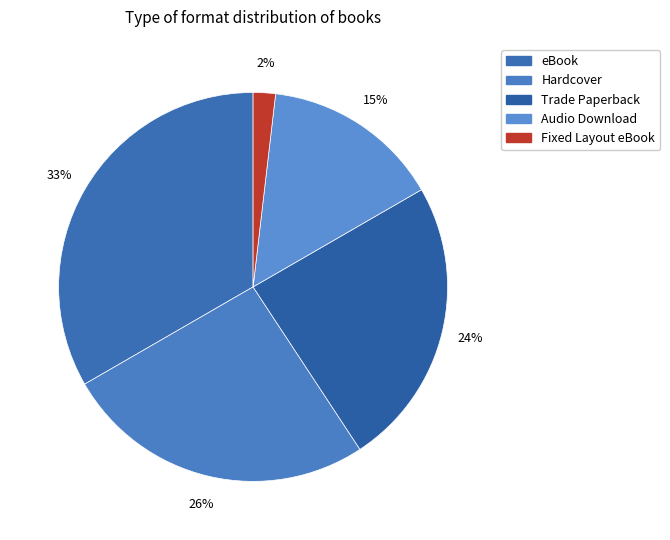

How many segments does this pie chart have?

5